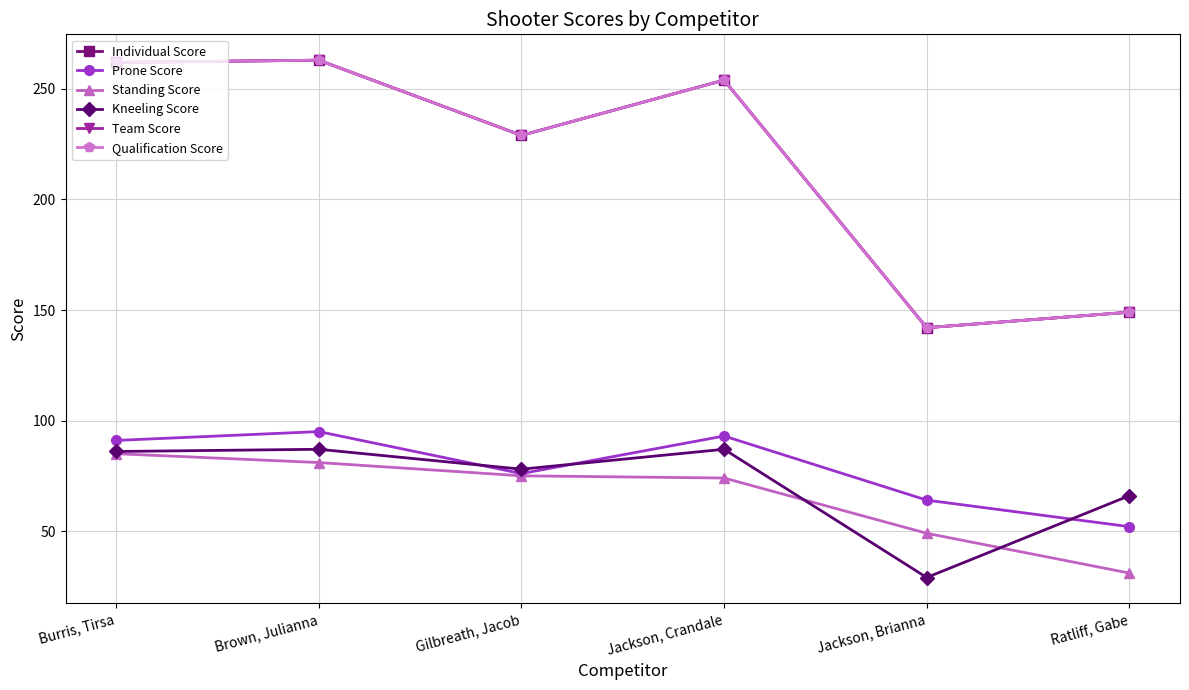

What is the highest value of the Prone Score series?

95